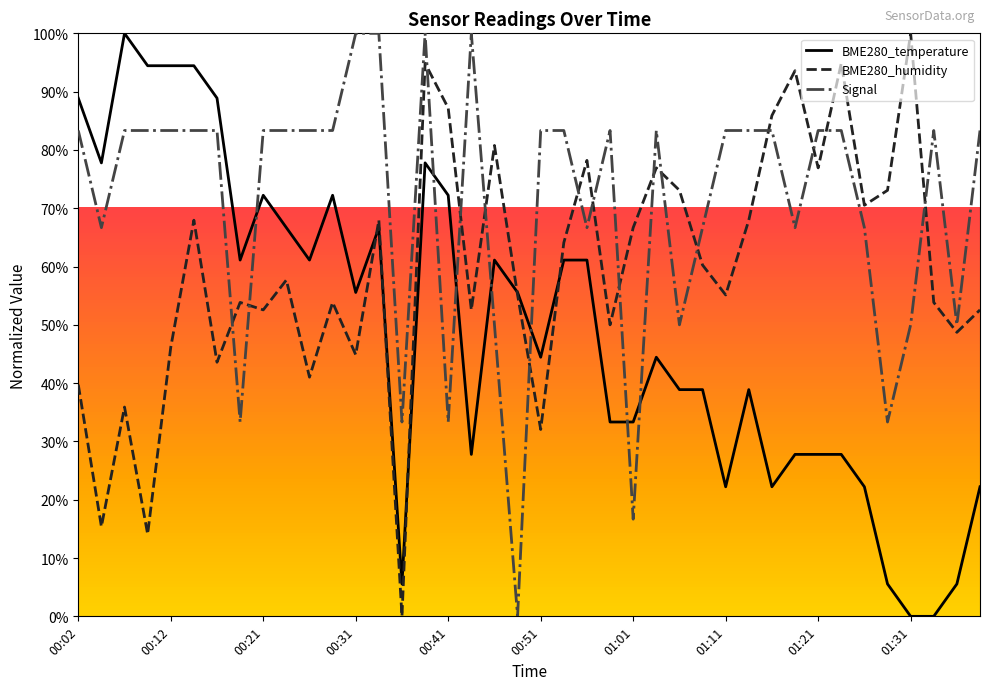

After their last crossing, which series has the higher values: Signal or BME280_temperature?

Signal